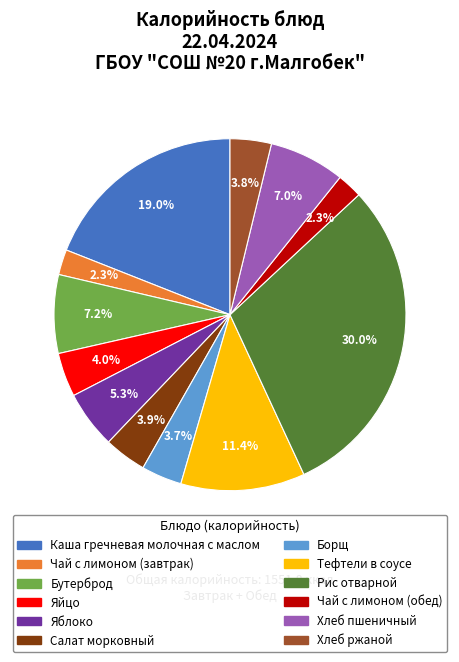

To the nearest percent, what is the combined percentage of Рис отварной and Яблоко?

35%